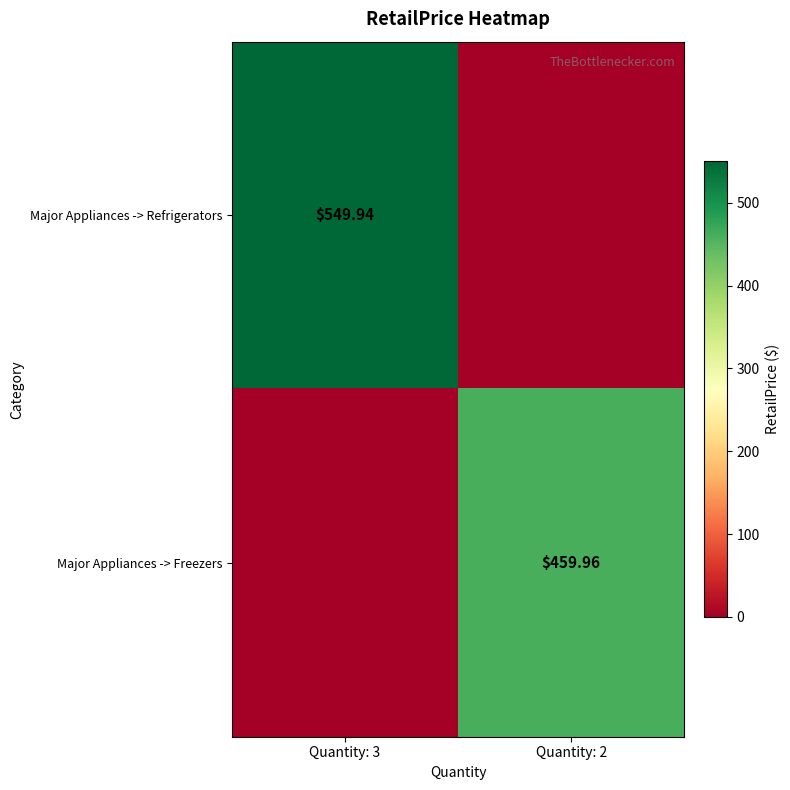

The Major Appliances -> Refrigerators series shows 0.0 at Quantity: 2. True or false?

True